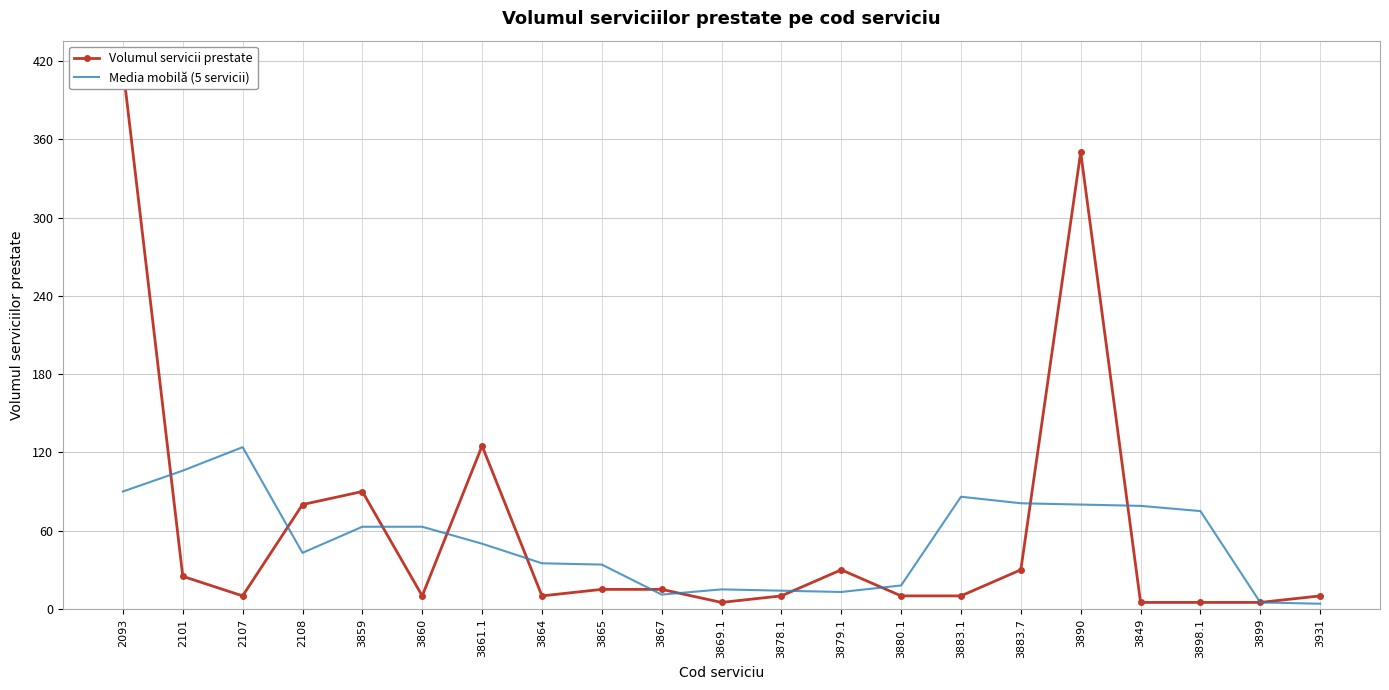

What is the difference between the maximum and second lowest values in the Media mobilă (5 servicii) series?

119